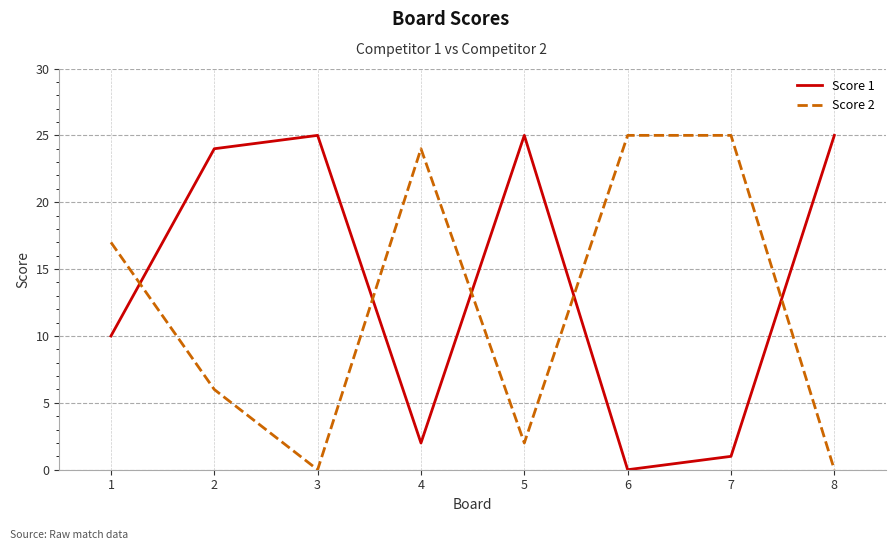

How many lines are shown in the chart?

2